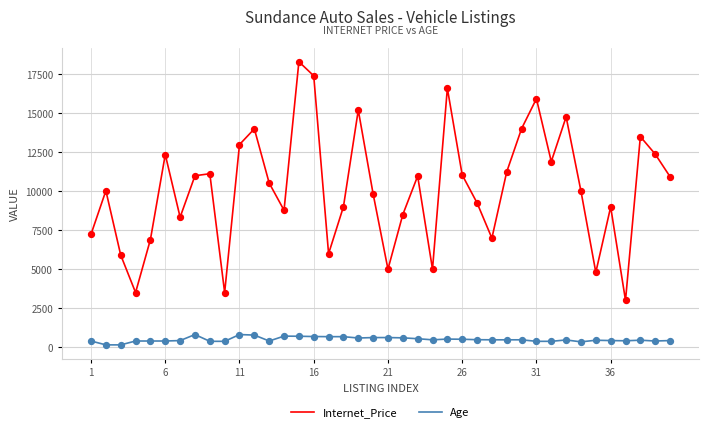

Which series has the widest spread of values?

Internet_Price